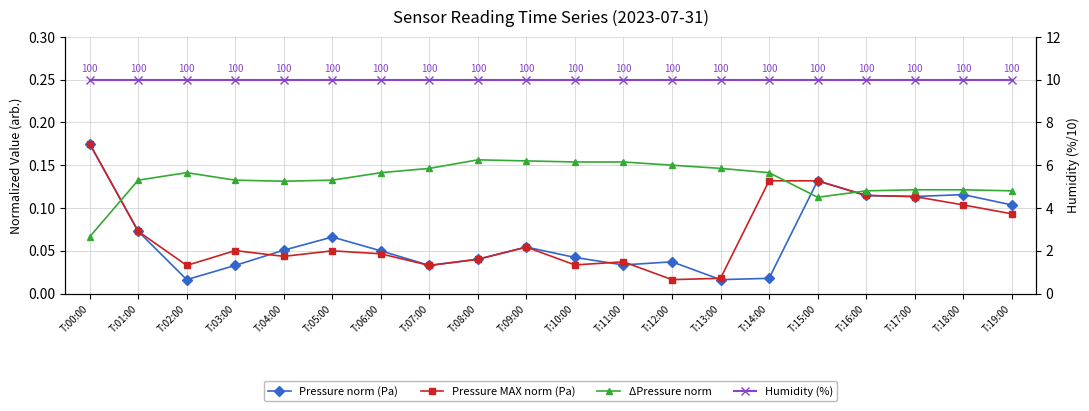

Is it true that Humidity (%) equals 16.4 at T:04:00?

False